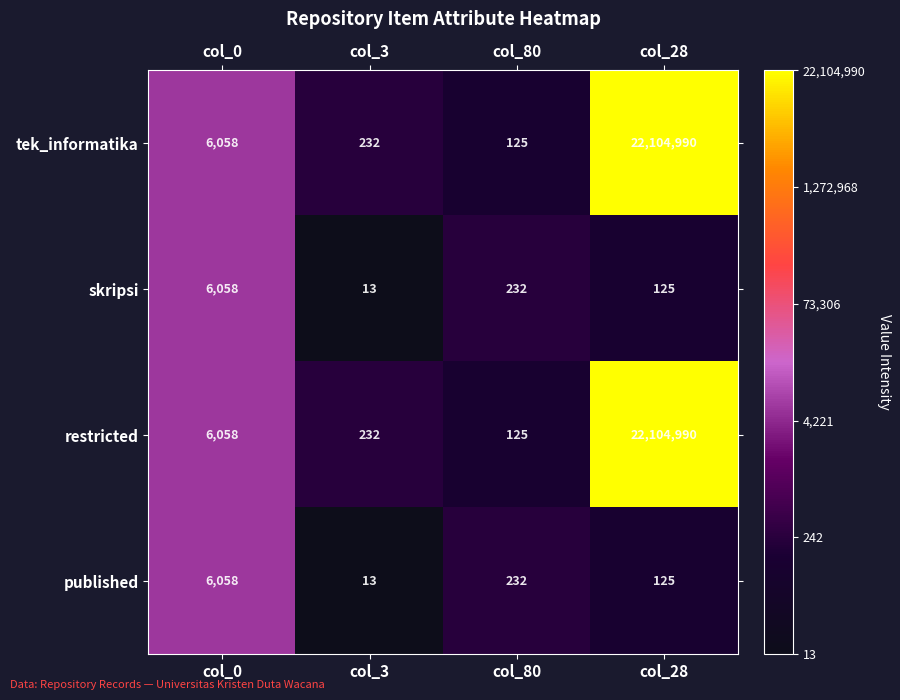

What is the spread (max minus min) of values at col_80?

107